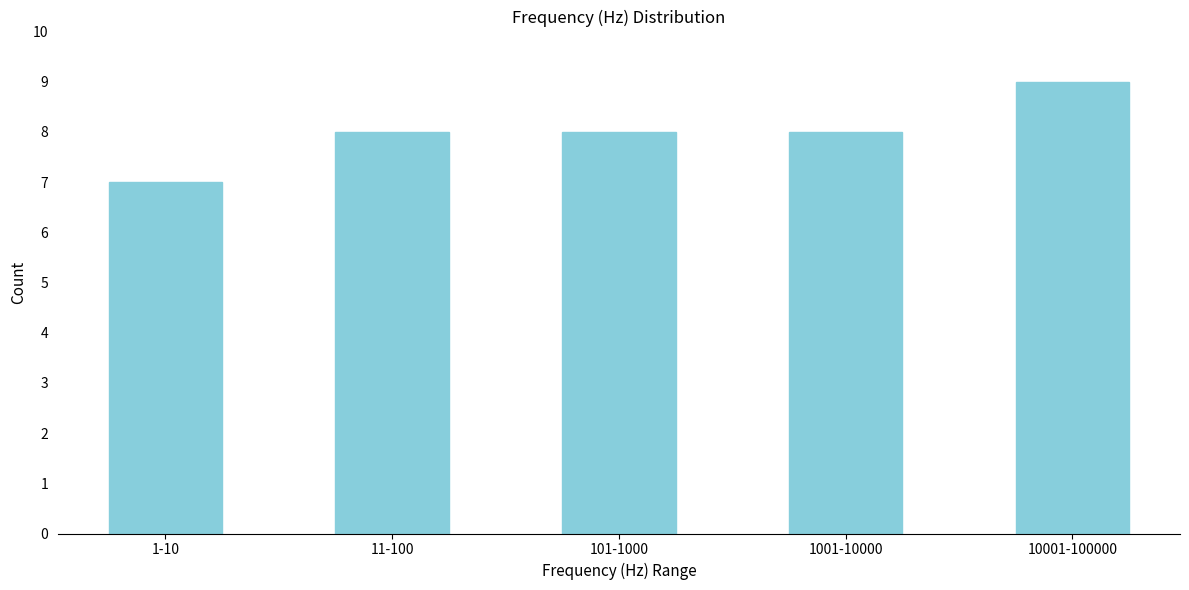

Reading right to left, extract all data points from this chart.

10001-100000=9	1001-10000=8	101-1000=8	11-100=8	1-10=7